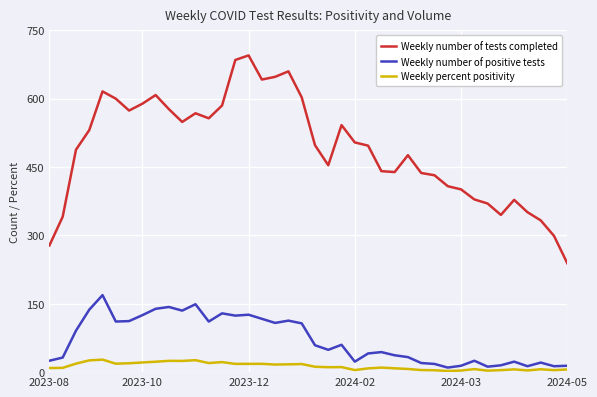

What is the maximum value shown in the chart?

695.0